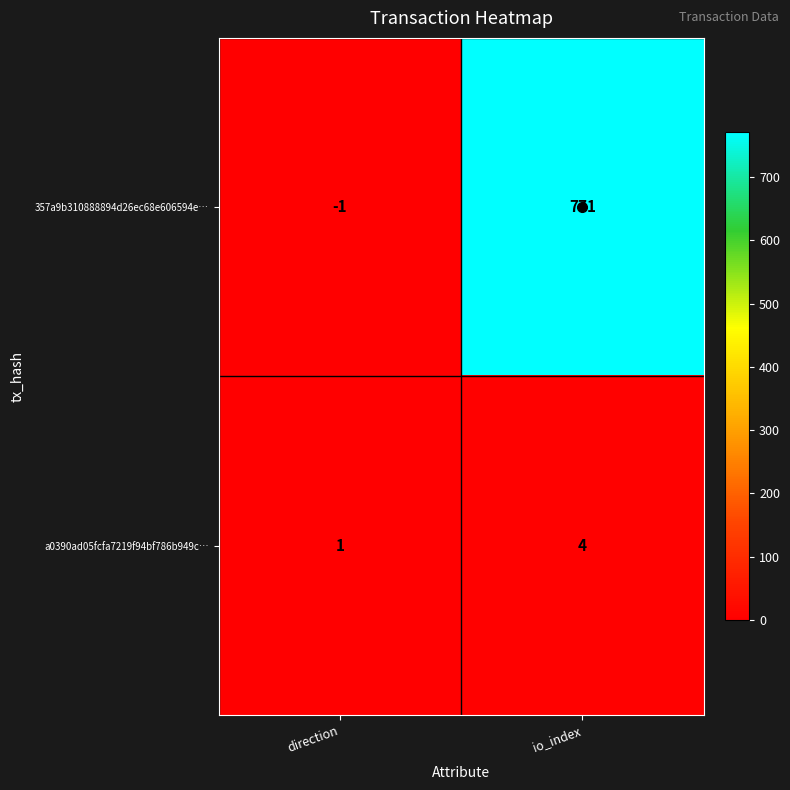

How many values in the a0390ad05fcfa7219f94bf786b949c… series are below 4?

1